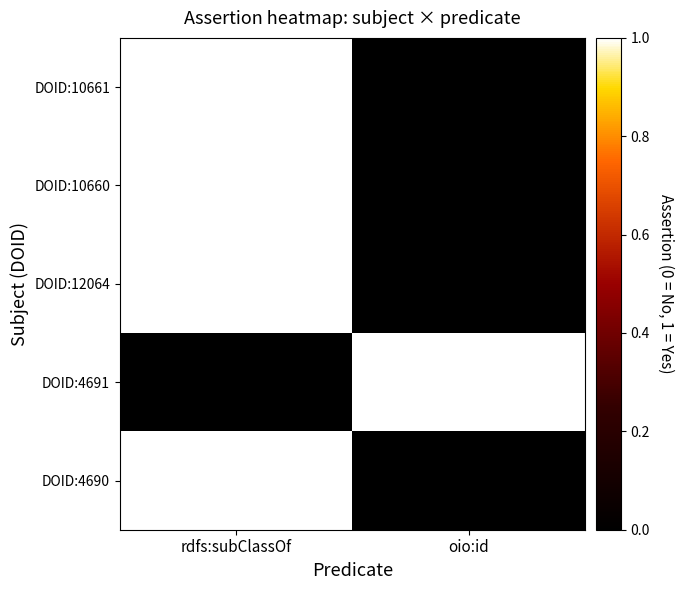

Reading right to left, list all the values displayed in this chart.

DOID:10661: oio:id=0	rdfs:subClassOf=1
DOID:10660: oio:id=0	rdfs:subClassOf=1
DOID:12064: oio:id=0	rdfs:subClassOf=1
DOID:4691: oio:id=1	rdfs:subClassOf=0
DOID:4690: oio:id=0	rdfs:subClassOf=1